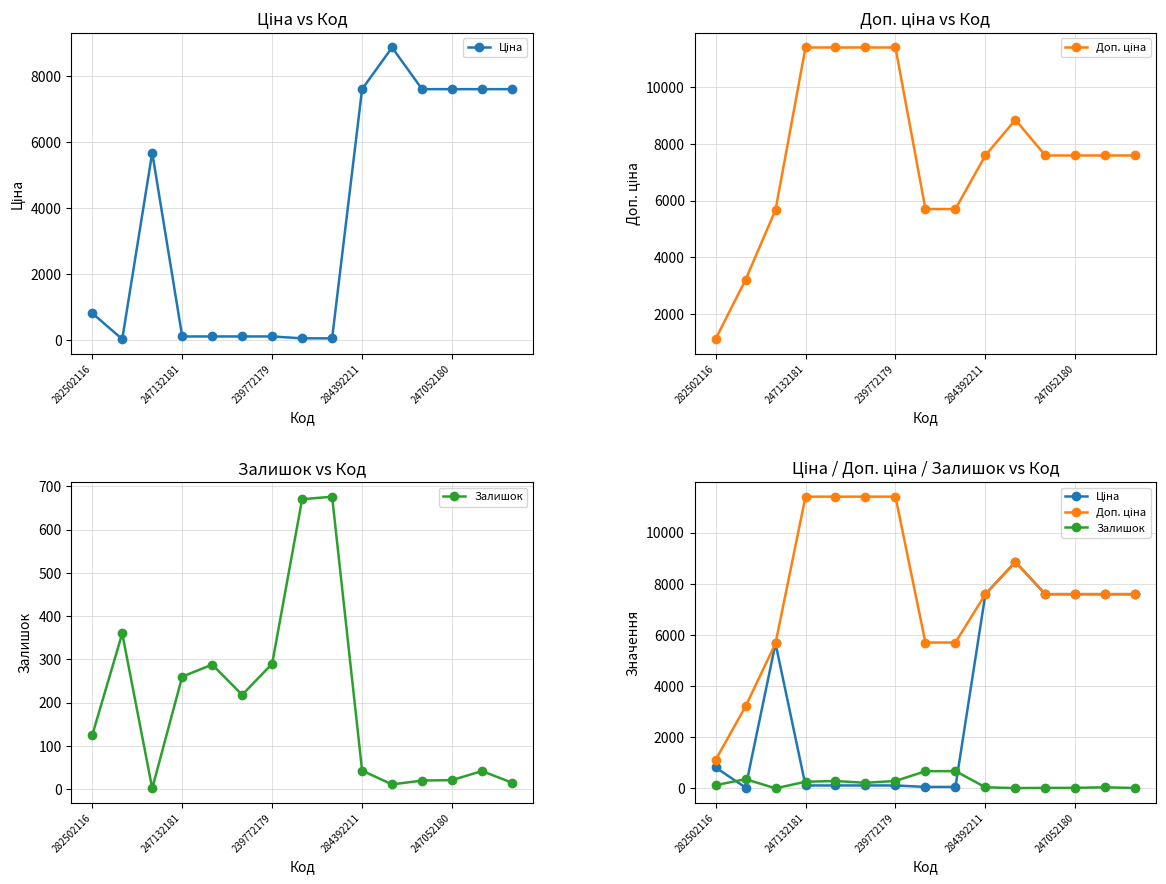

Is the value of Доп. ціна at 11 greater than the value of Залишок at 9?

Yes